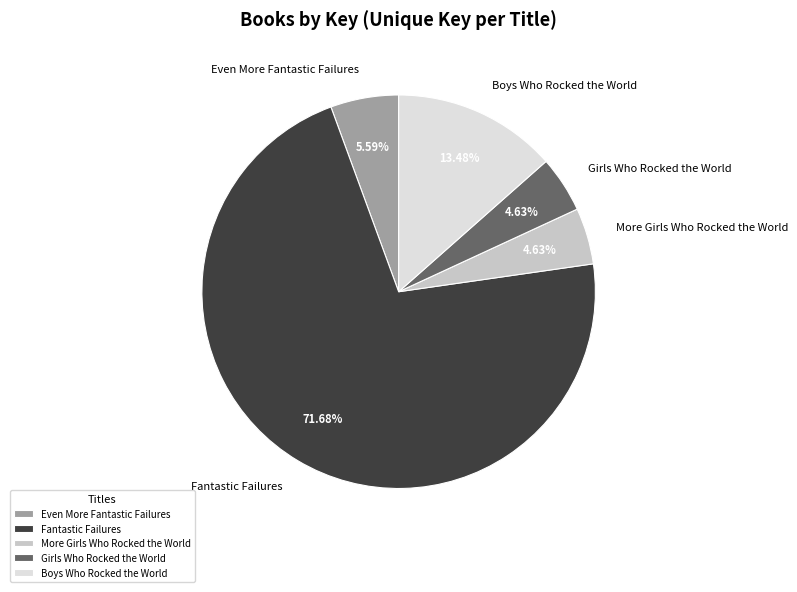

Count the number of slices in the pie.

5